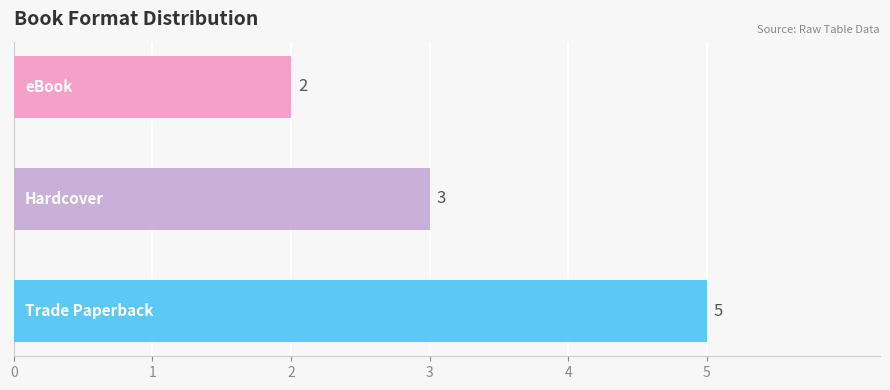

What is the sum of all values?

10